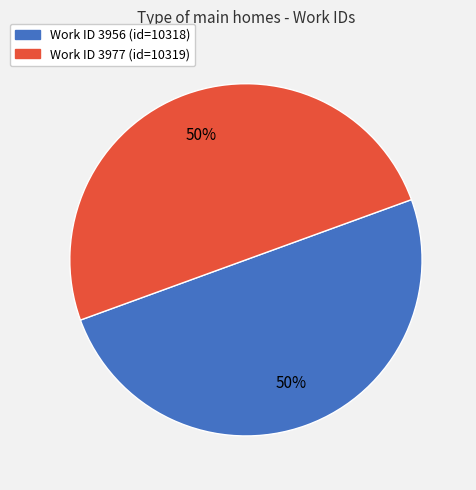

Count the number of slices in the pie.

2